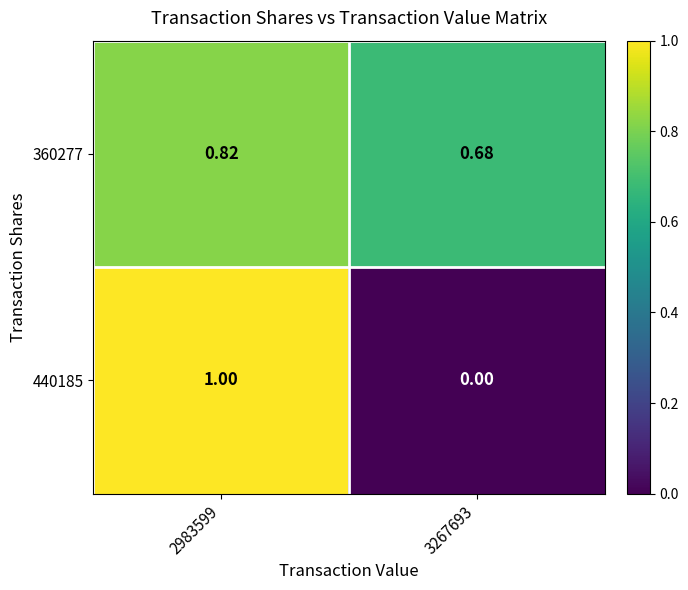

Is the value of 360277 at 2983599 greater than the value of 440185 at 3267693?

Yes